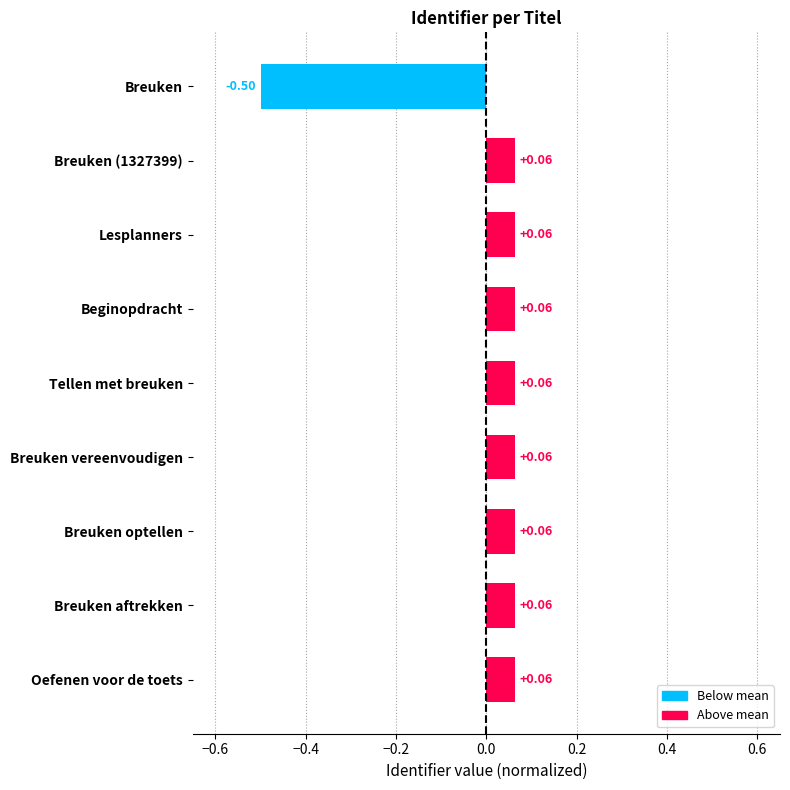

What is the difference between the maximum and minimum values?

0.6